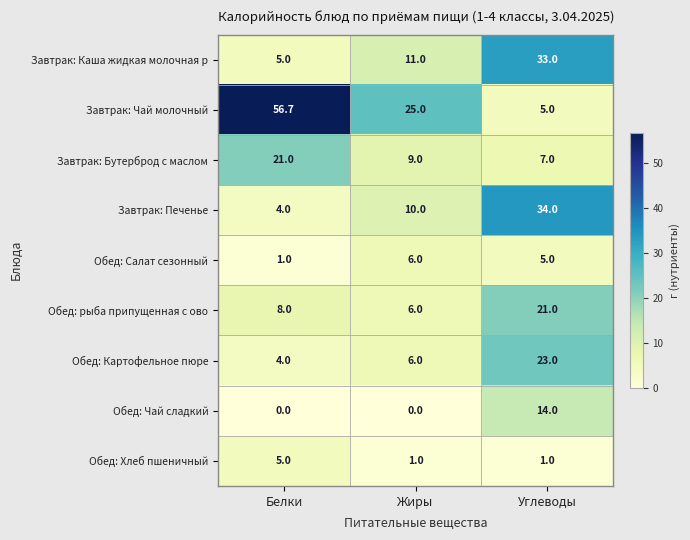

At how many categories does at least one series exceed 13?

3